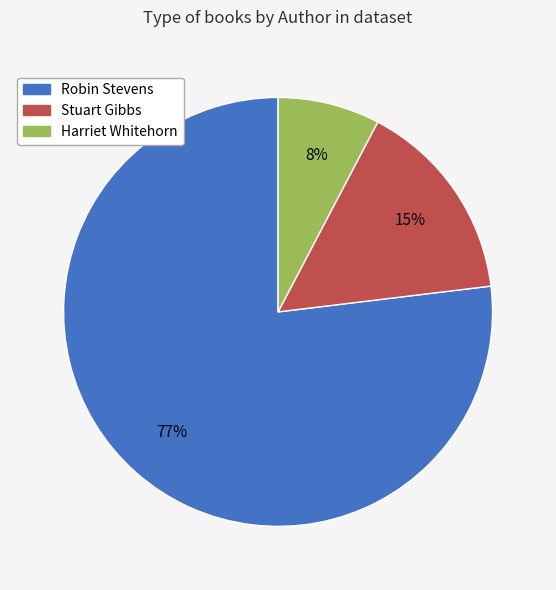

Is it true that Harriet Whitehorn is 19% of the pie?

False